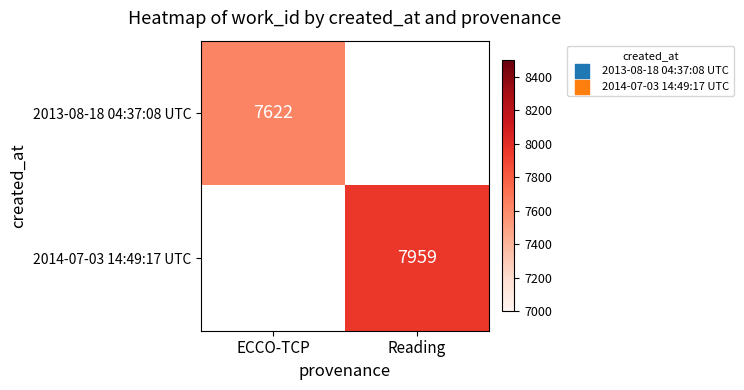

The value of 2014-07-03 14:49:17 UTC at Reading is 14315. True or false?

False